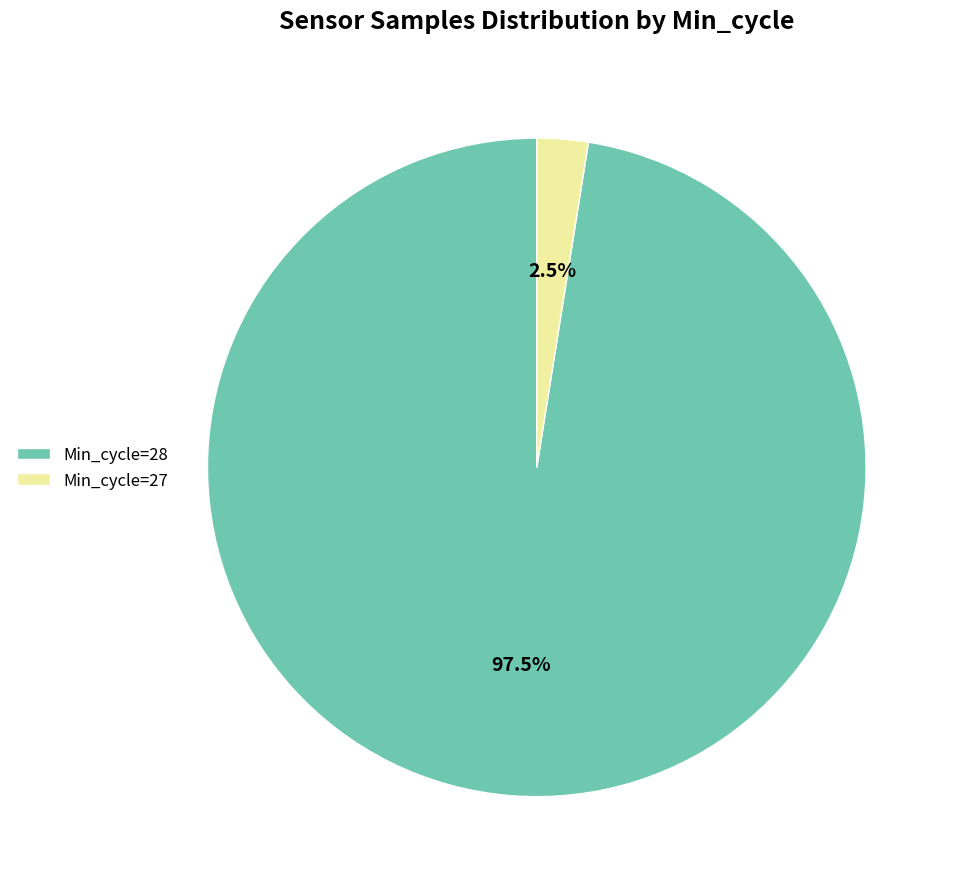

Rank the categories by value from highest to lowest.

Min_cycle=28, Min_cycle=27